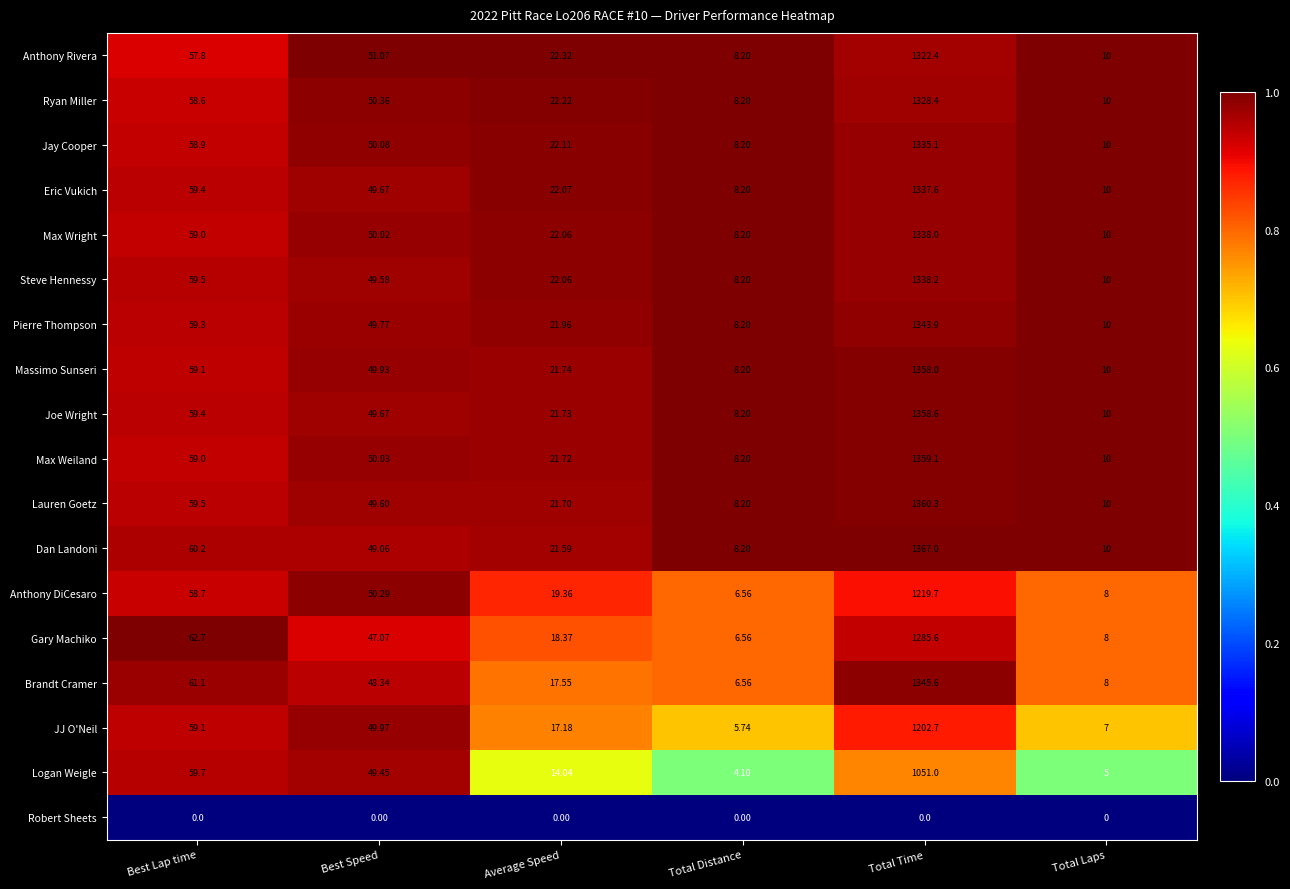

List the series in order of their peak value, highest first.

Dan Landoni, Lauren Goetz, Max Weiland, Joe Wright, Massimo Sunseri, Brandt Cramer, Pierre Thompson, Steve Hennessy, Max Wright, Eric Vukich, Jay Cooper, Ryan Miller, Anthony Rivera, Gary Machiko, Anthony DiCesaro, JJ O'Neil, Logan Weigle, Robert Sheets